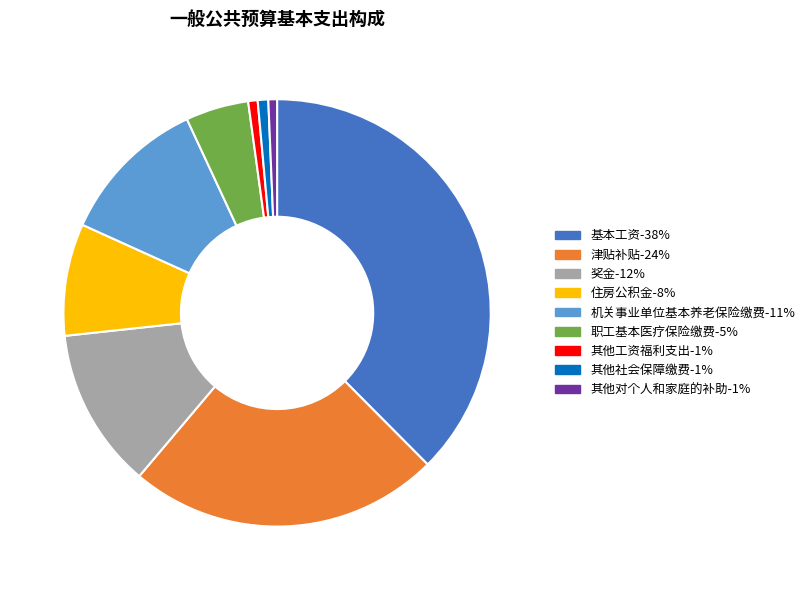

True or false: 住房公积金 accounts for 14% of the total.

False